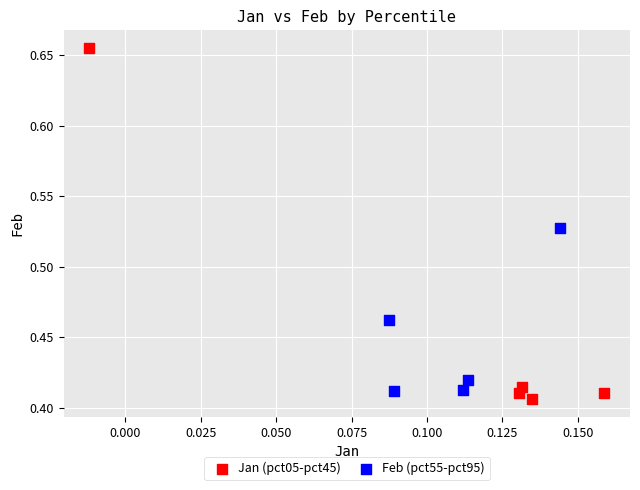

Which series contains the highest Y value?

Jan (pct05-pct45)